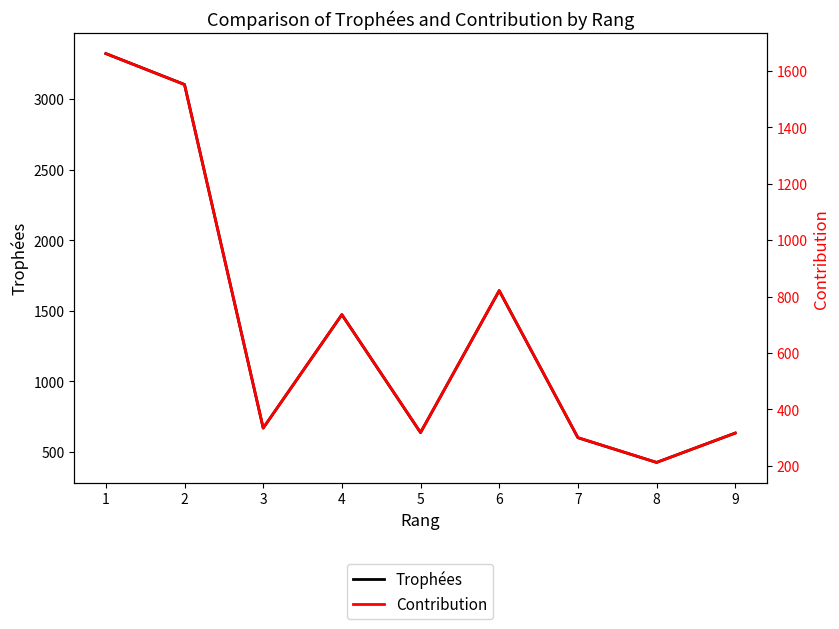

Count the number of data series in this chart.

2